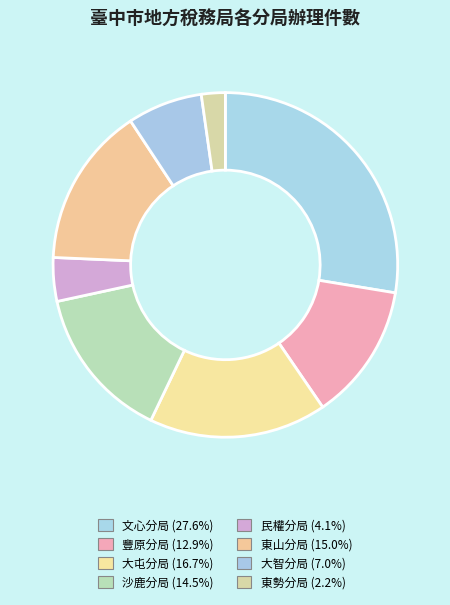

Which has a higher value, 大屯分局 or 大智分局?

大屯分局